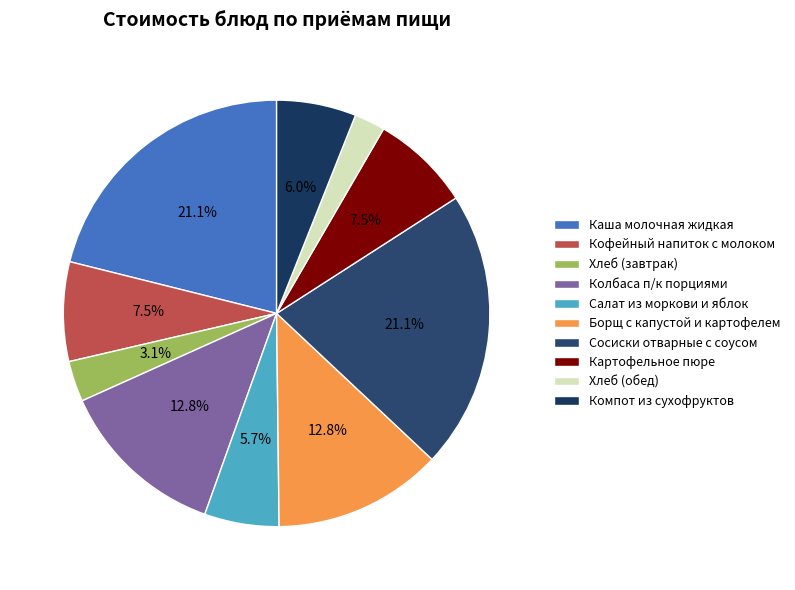

What is the largest slice in the pie chart?

Каша молочная жидкая